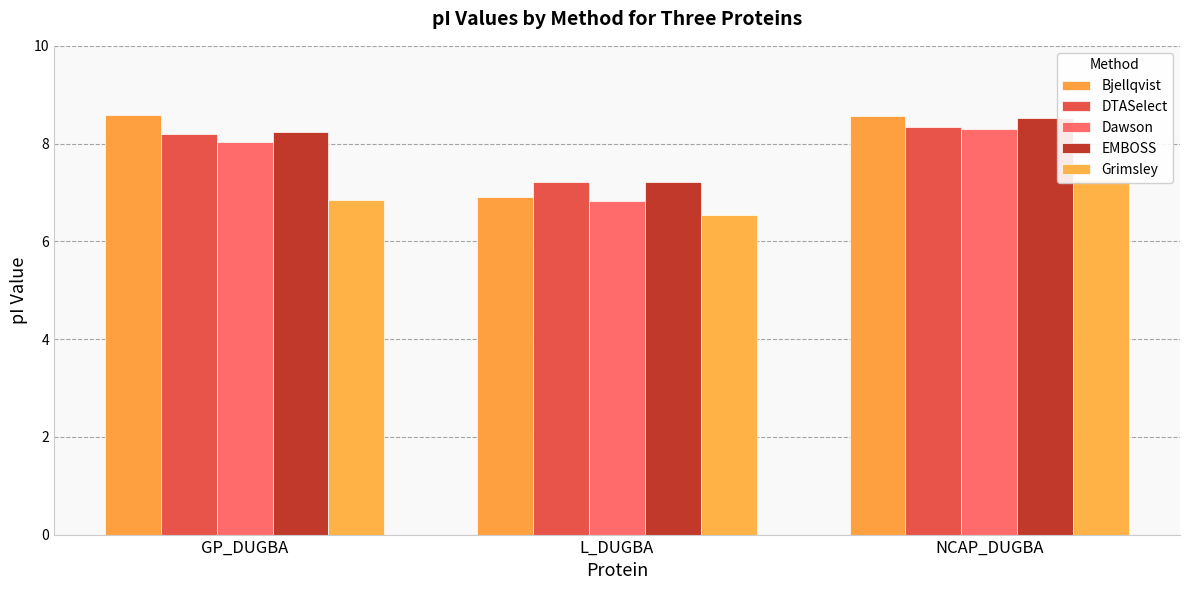

Reading left to right, extract all data points from this chart.

Bjellqvist: 8.6	6.9	8.6
DTASelect: 8.2	7.2	8.3
Dawson: 8.0	6.8	8.3
EMBOSS: 8.2	7.2	8.5
Grimsley: 6.8	6.5	7.3